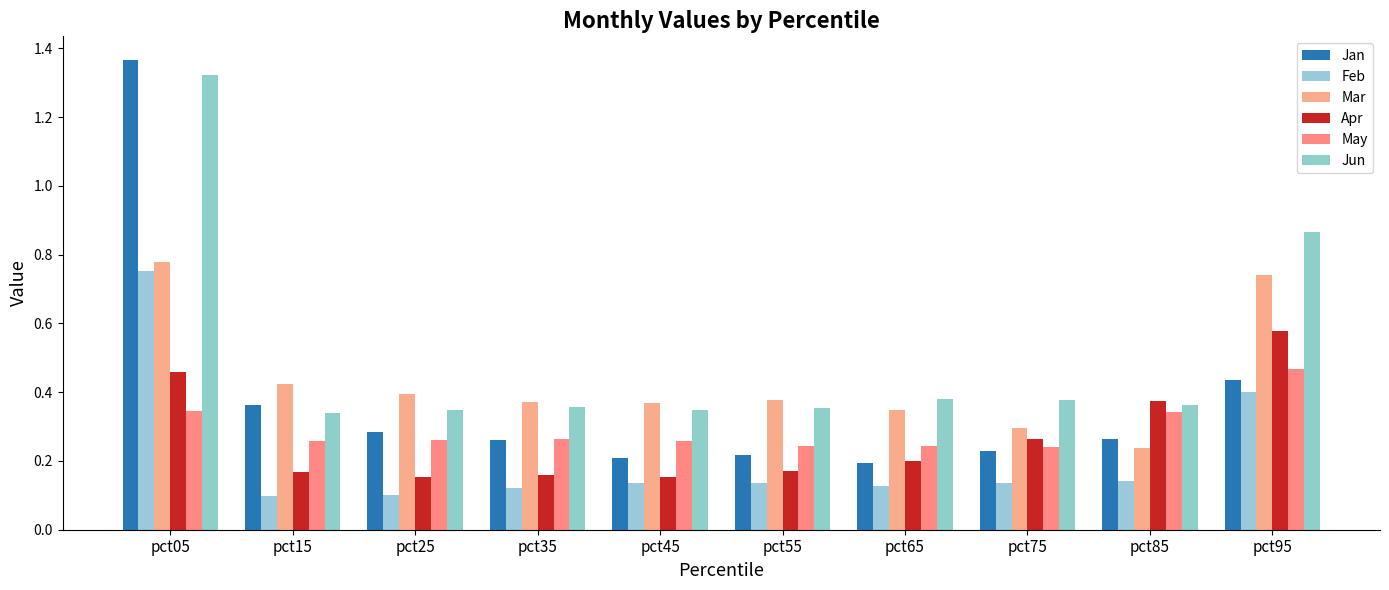

How many data points does each series have?

10